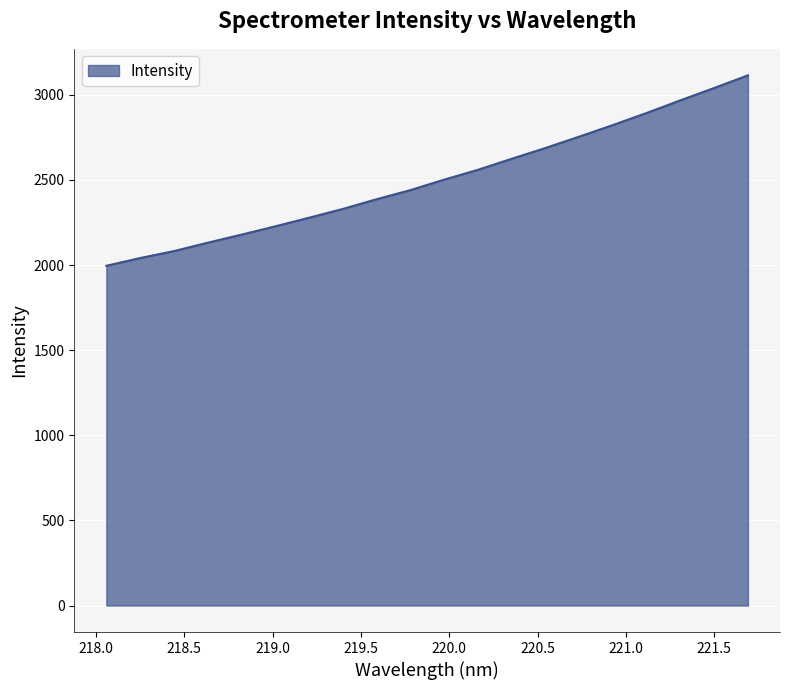

What is the greatest value displayed?

3114.5